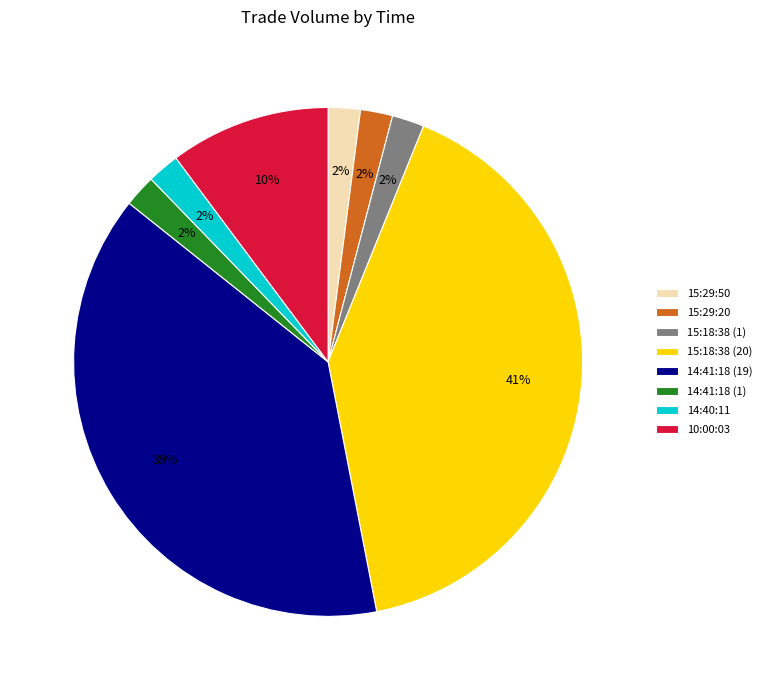

Which has a higher value, 14:41:18 (1) or 14:41:18 (19)?

14:41:18 (19)